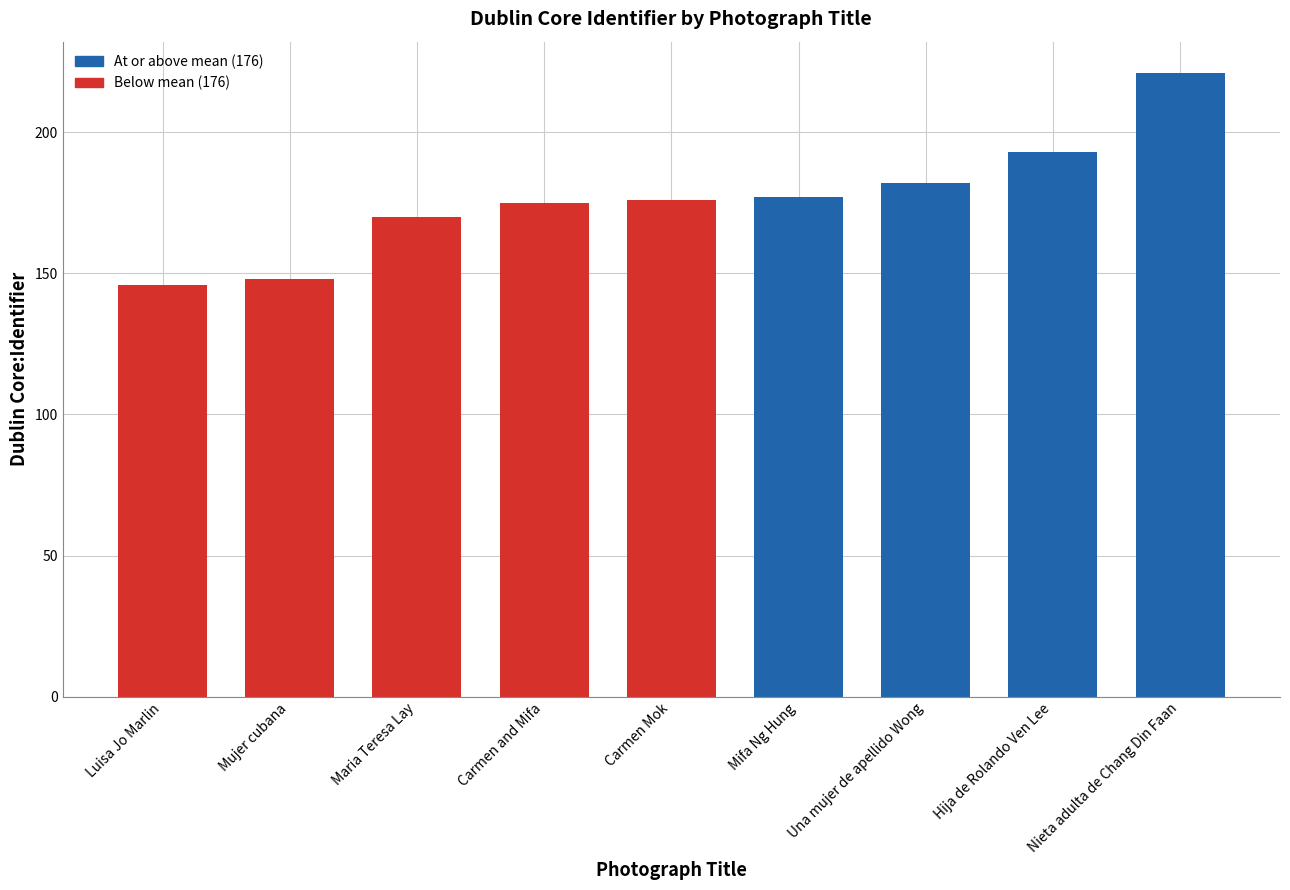

True or false: the data shows 265 at Hija de Rolando Ven Lee.

False